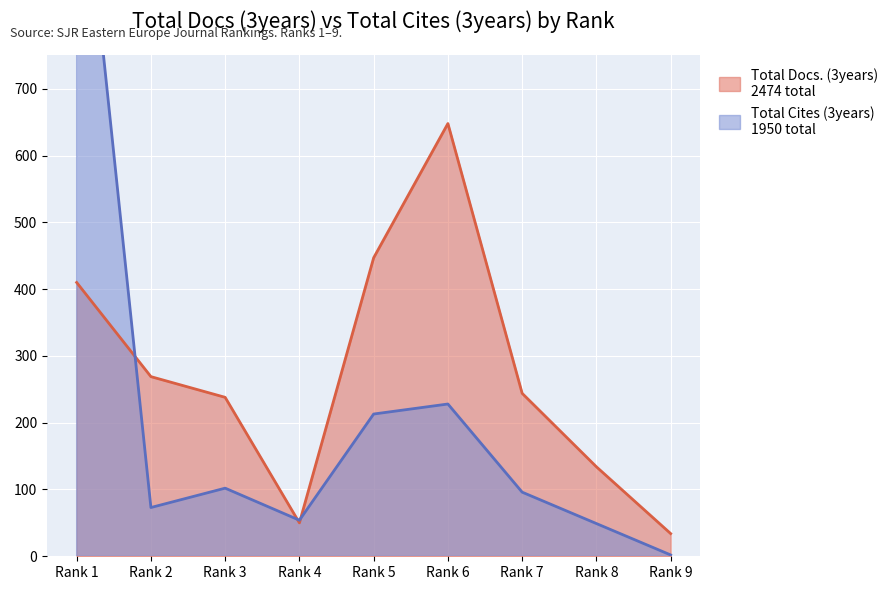

How many lines are shown in the chart?

2